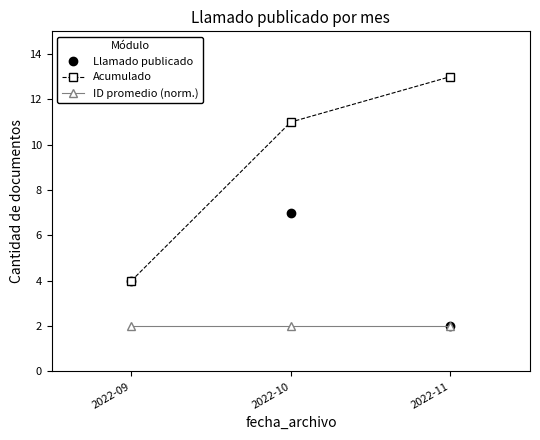

At which label is Acumulado closest to 8?

2022-10